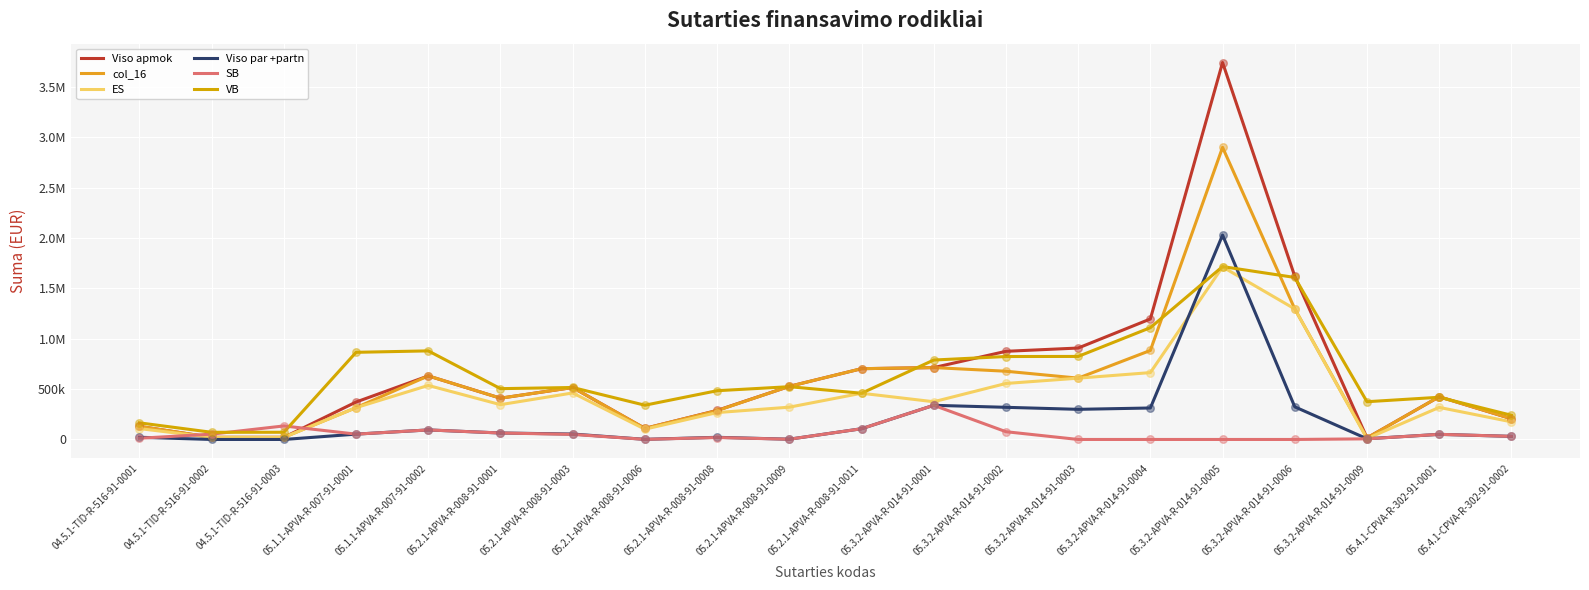

At which category is the sum across all series the highest?

05.3.2-APVA-R-014-91-0005